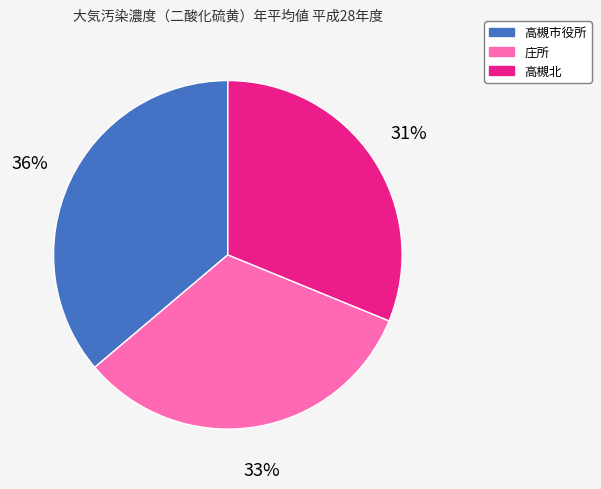

To the nearest percent, what portion does 庄所 represent?

33%